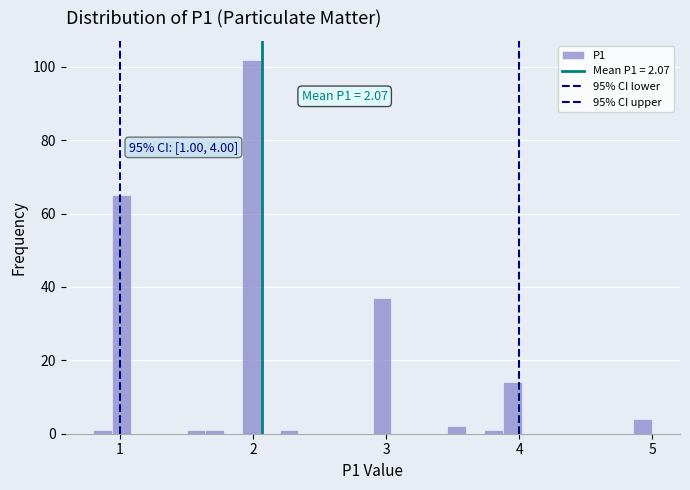

Read against the x-axis, roughly where is the centre of the tallest bar?

2.0